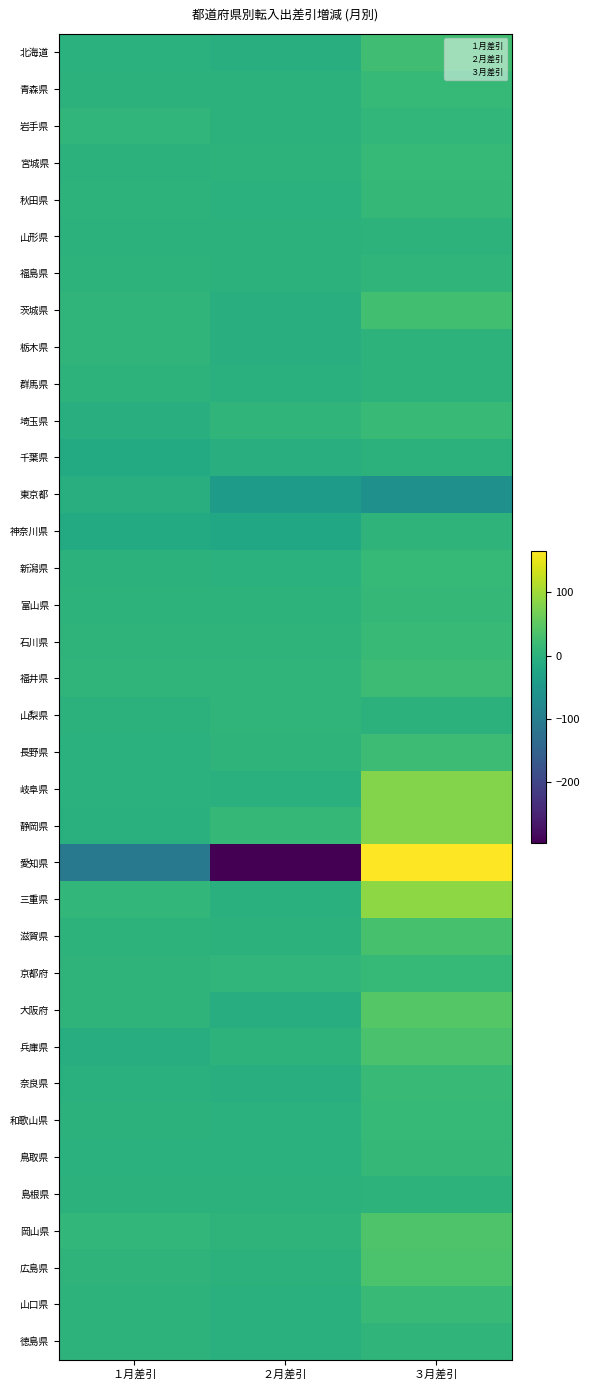

Which series has the widest spread of values?

愛知県